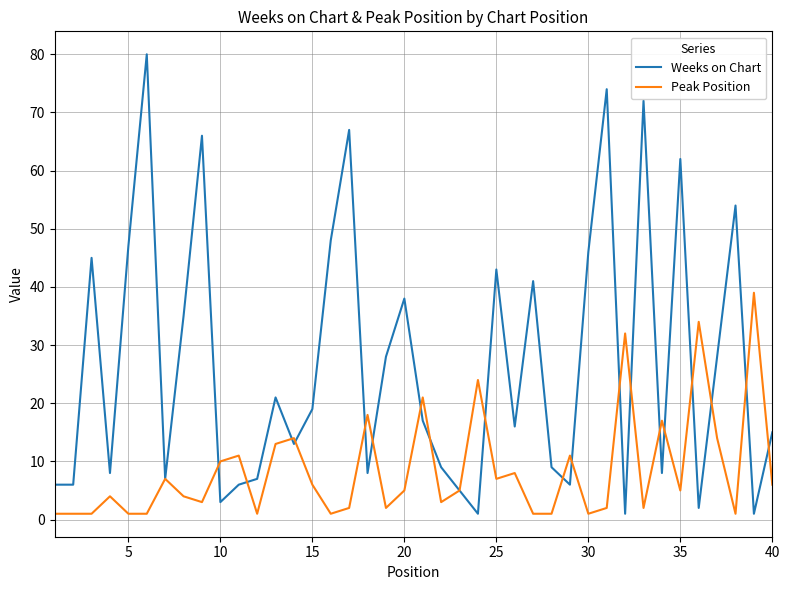

What is the greatest value displayed?

80